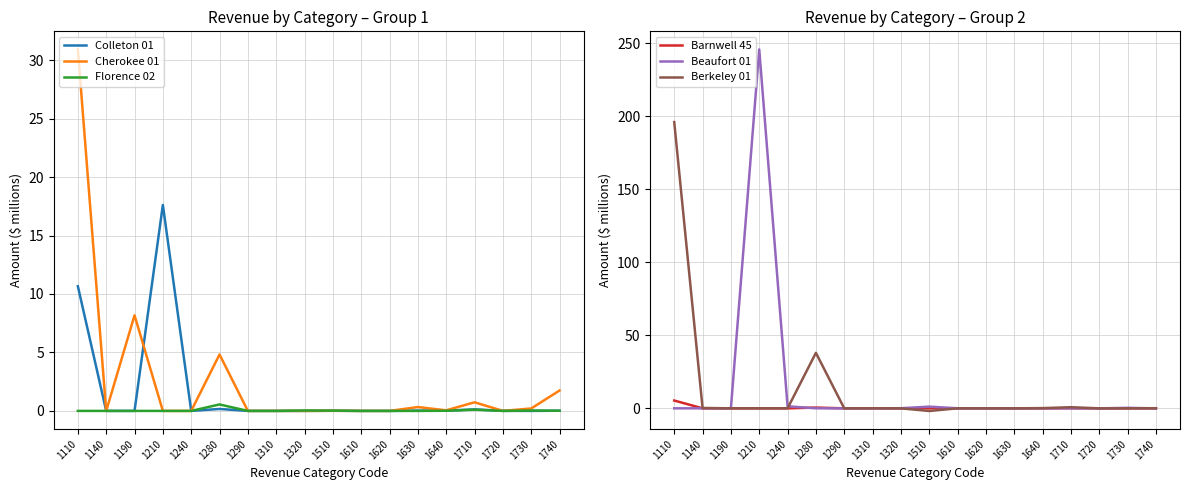

What is the sum of the Florence 02 values at 1280 and 1140?

0.6